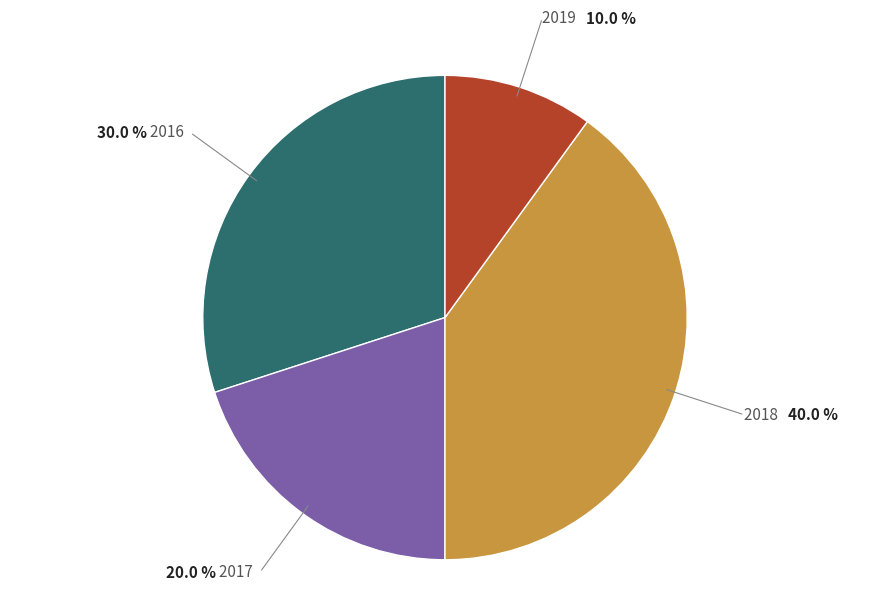

Is there a majority slice in this chart?

No